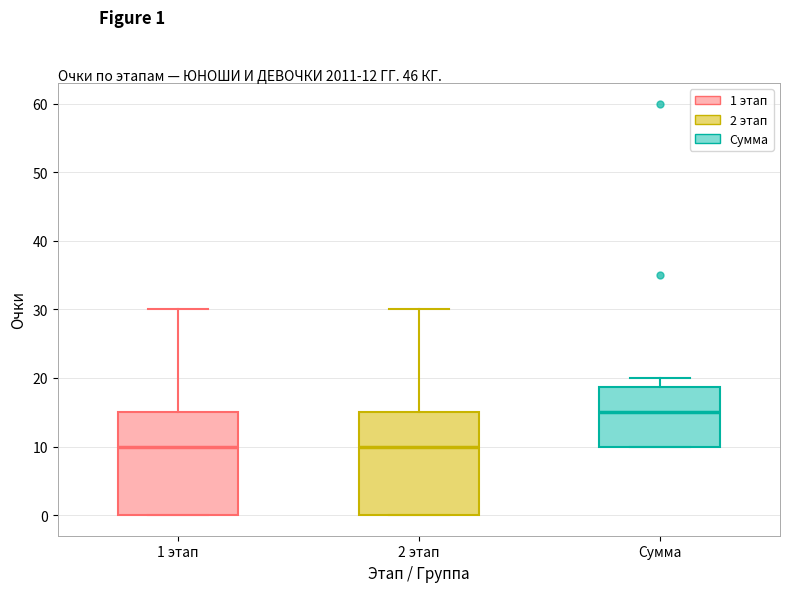

Which box's median line is the highest?

Сумма